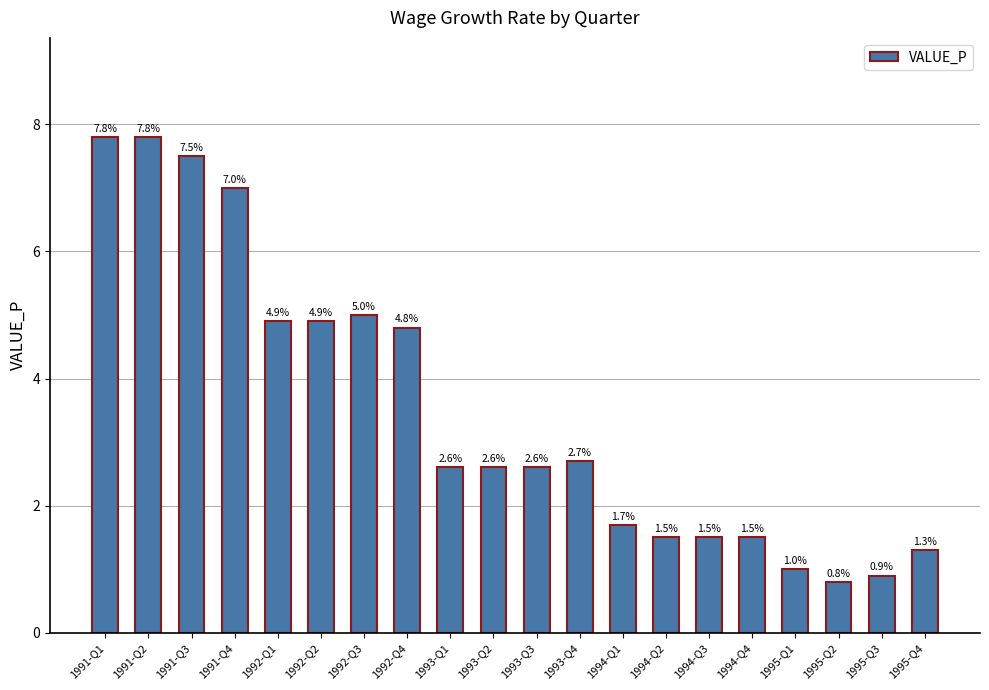

What is the smallest value displayed?

0.8